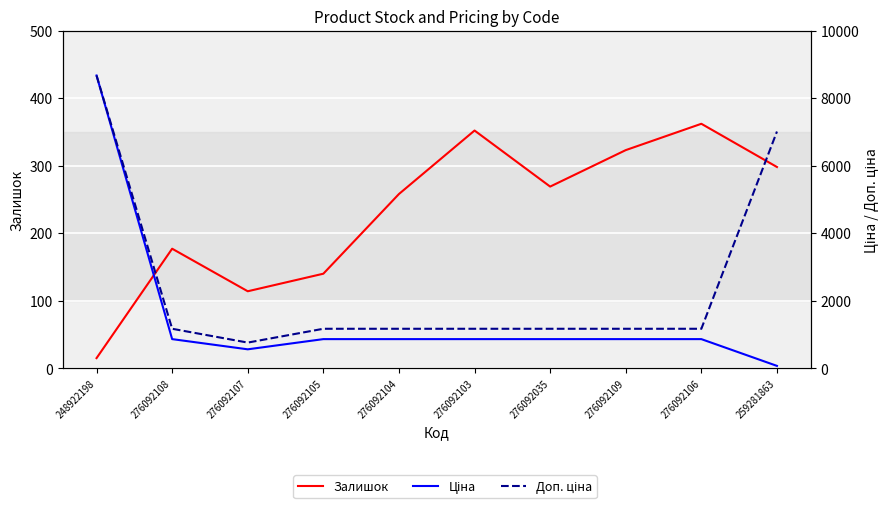

What is the sum of all Ціна values?

15340.4